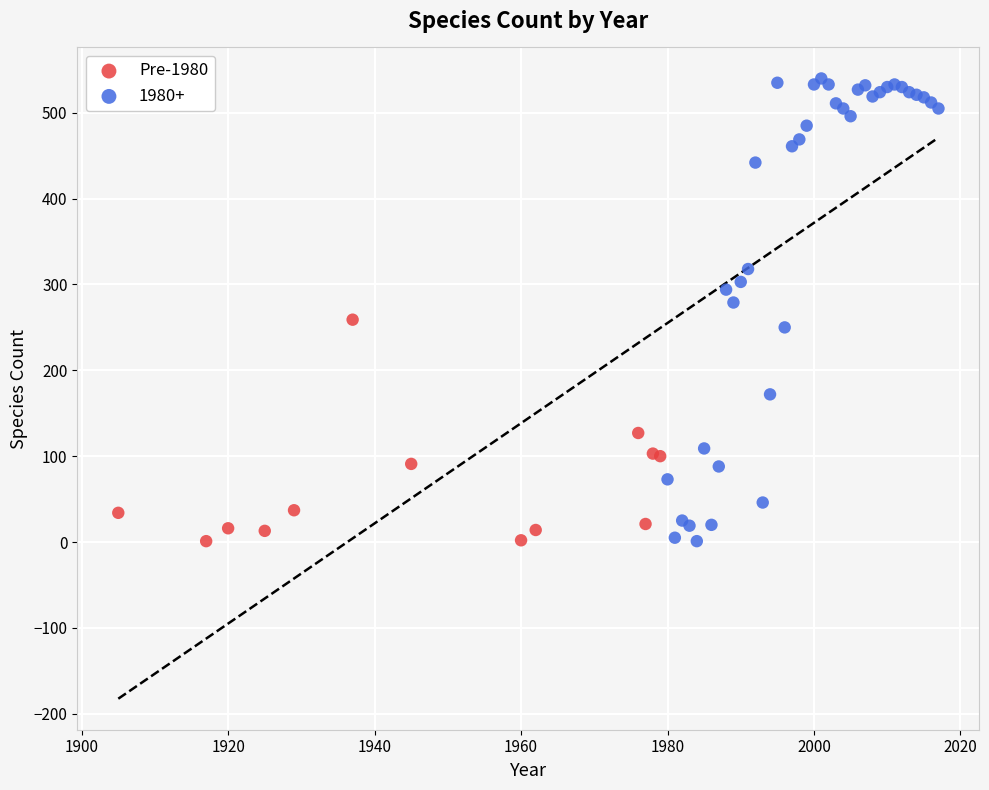

Which series reaches the maximum Y coordinate?

1980+